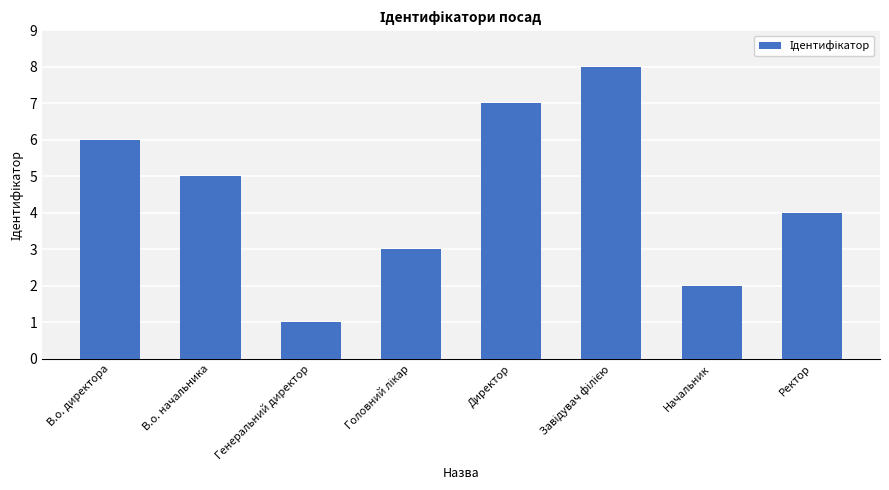

What is the minimum value shown in the chart?

1